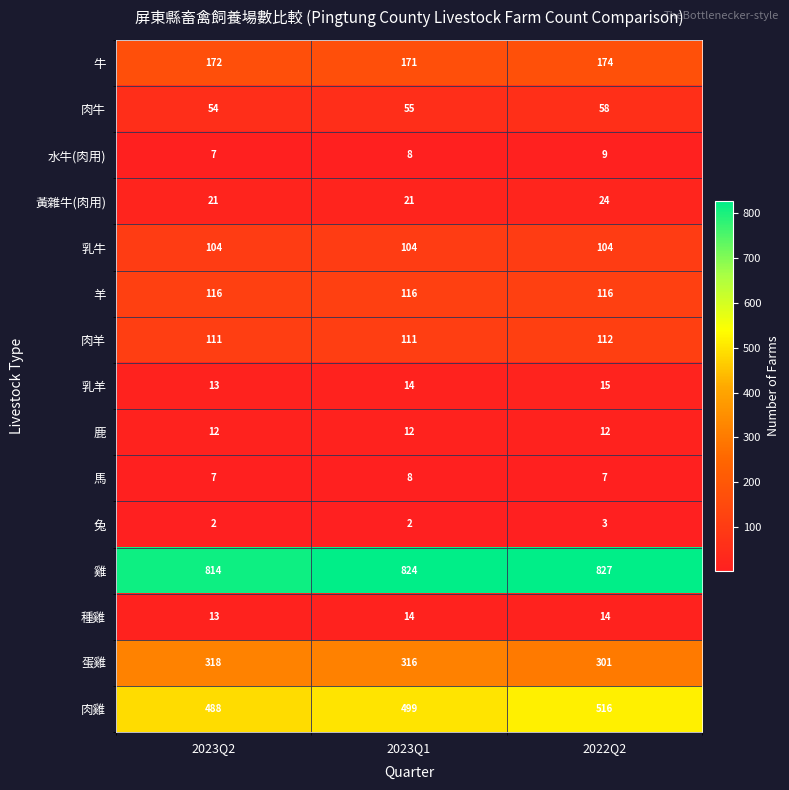

Which series has the largest range (max minus min)?

肉雞